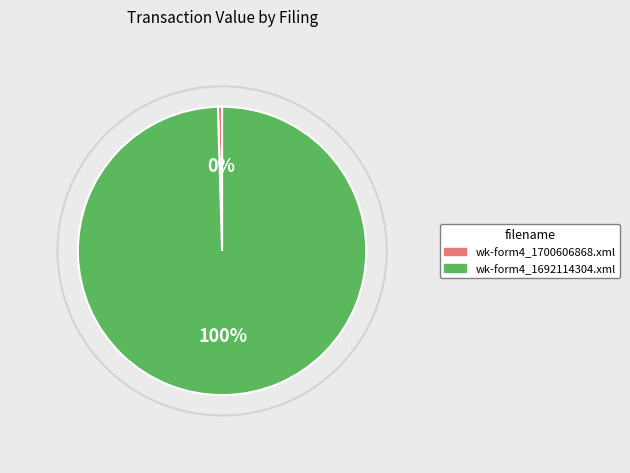

Approximately how many times larger is the value at wk-form4_1692114304.xml compared to wk-form4_1700606868.xml?

213.9